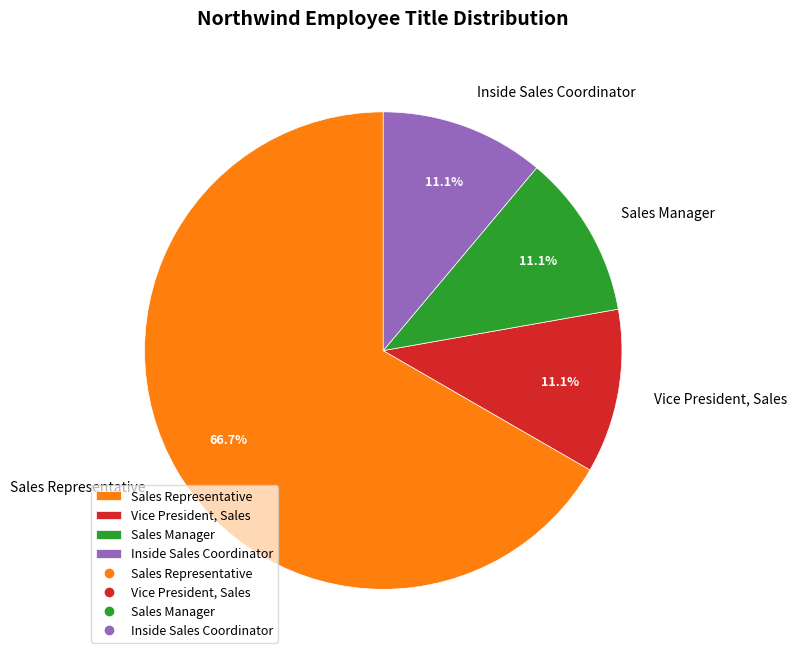

To the nearest percent, what portion does Sales Representative represent?

67%